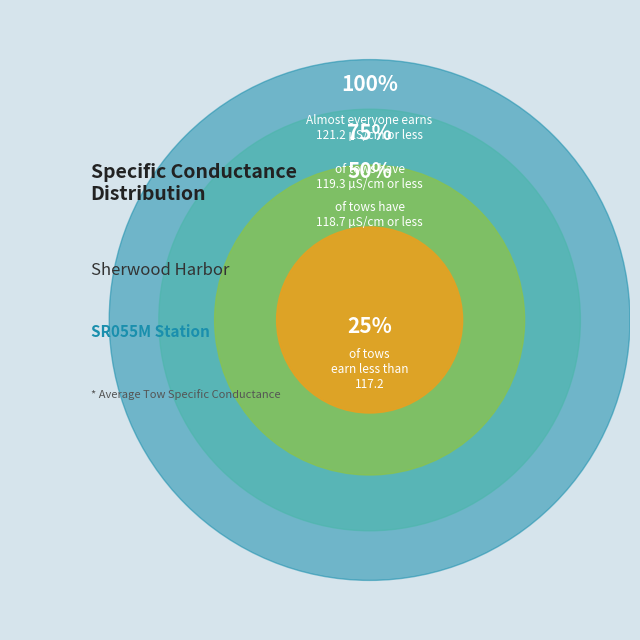

Does 6 represent more than half of the total?

No